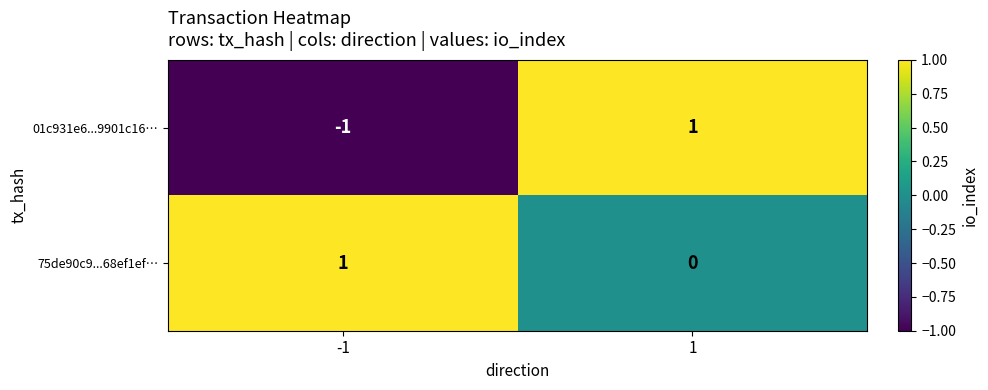

Rank the series by their average value, from lowest to highest.

01c931e6...9901c16…, 75de90c9...68ef1ef…